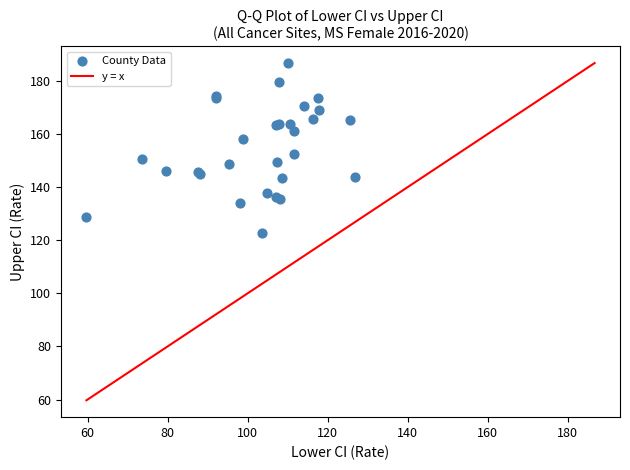

What Y value in the scatter plot is closest to 154?

152.4